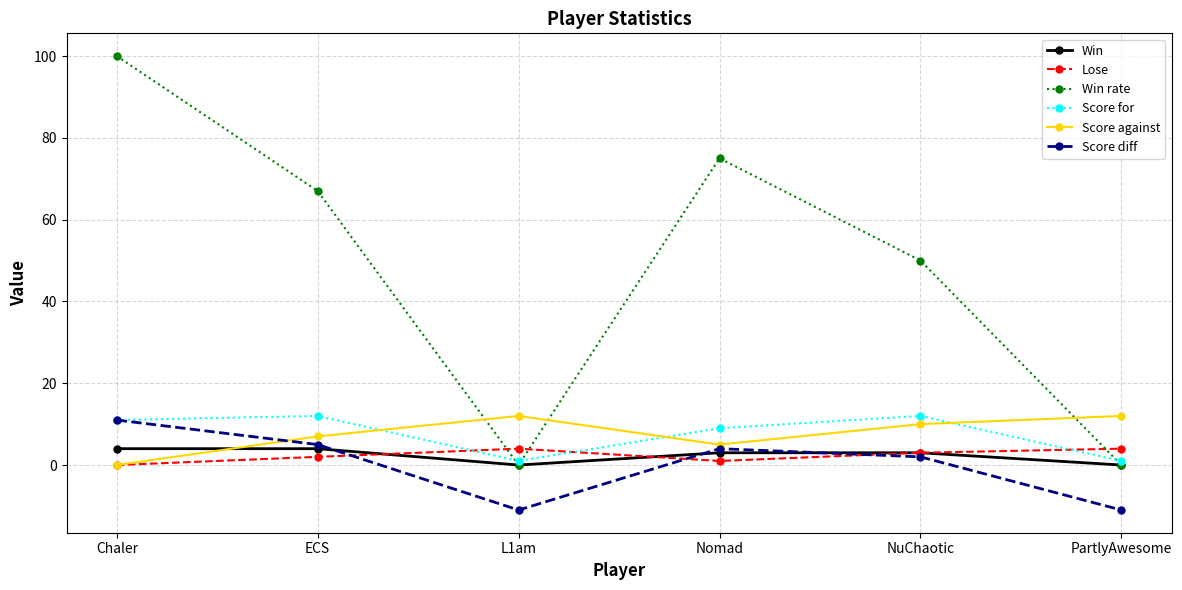

How many data points in Lose are less than 3?

3